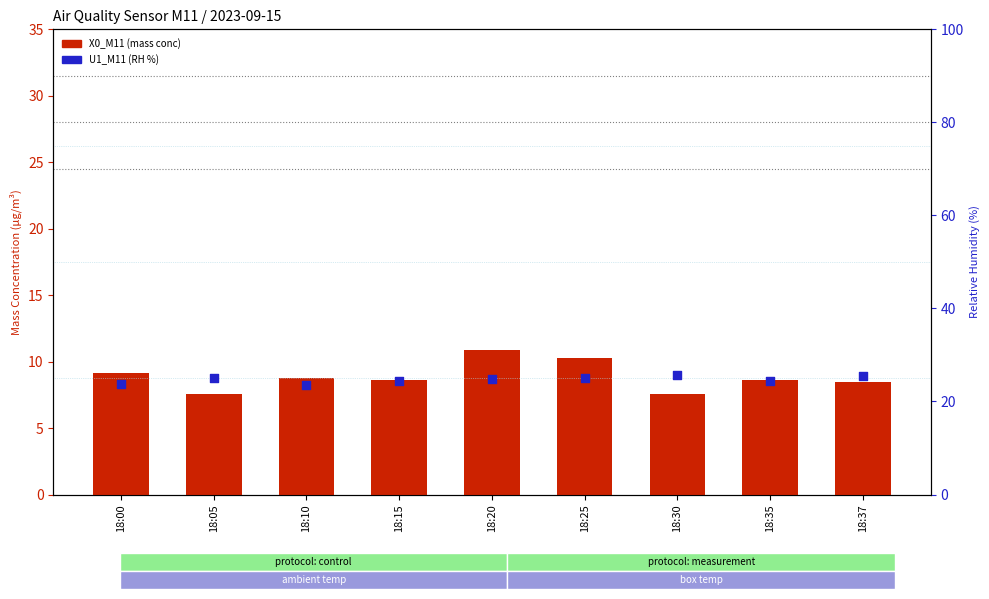

What are all the series names shown in the legend?

X0_M11 (mass conc PM), U1_M11 (RH %)